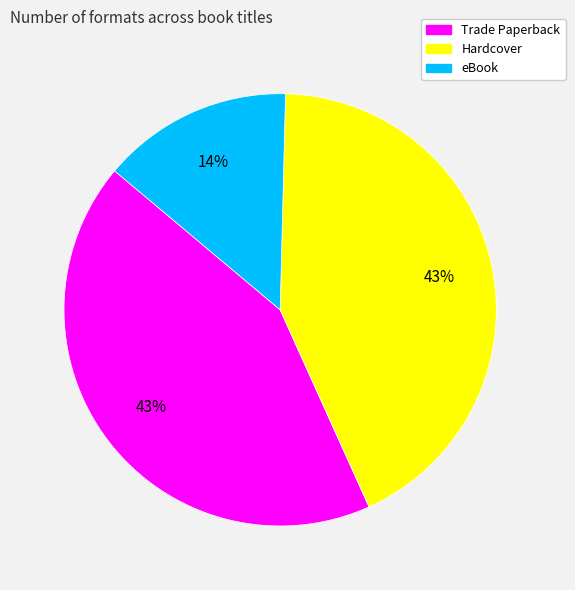

Combined, do eBook and Hardcover account for over 50%?

Yes